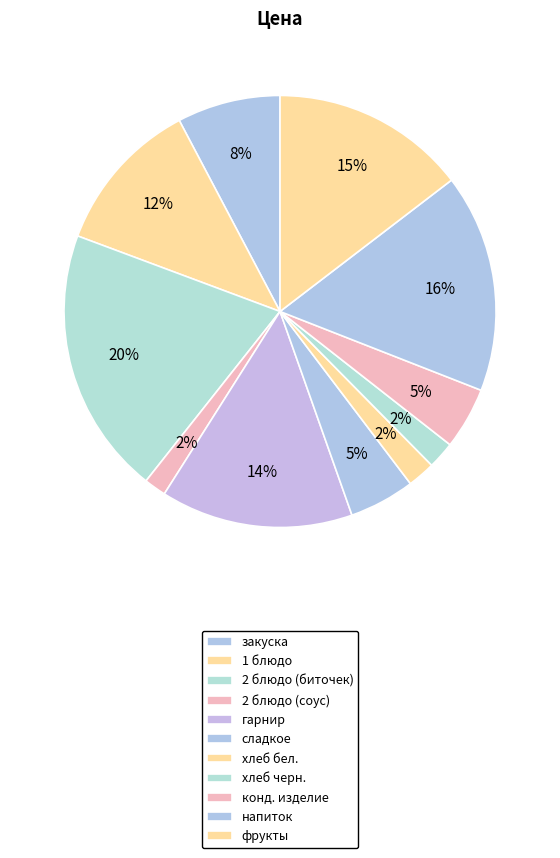

What is the total percentage of закуска and хлеб бел.?

9.8%